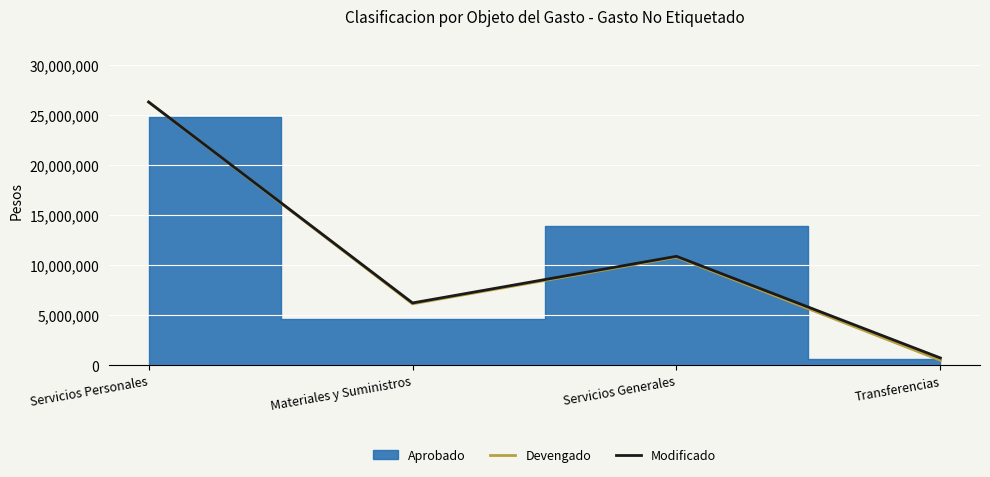

Where is the first local minimum for Modificado?

Materiales y Suministros